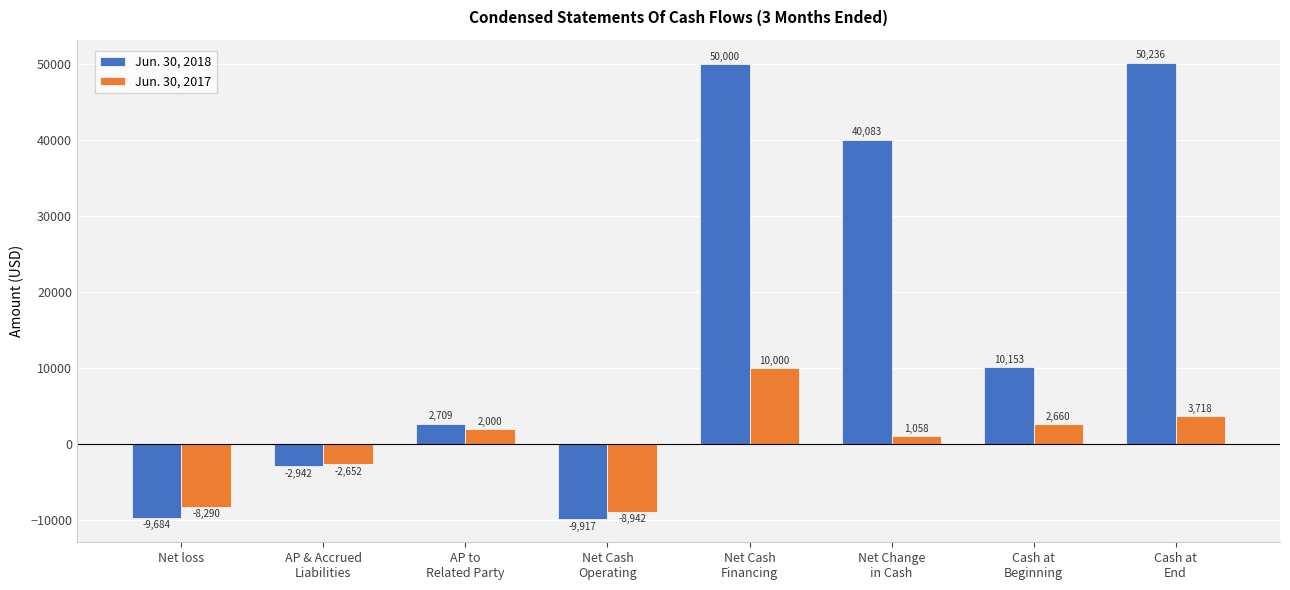

How many negative values does the Jun. 30, 2017 series have?

3